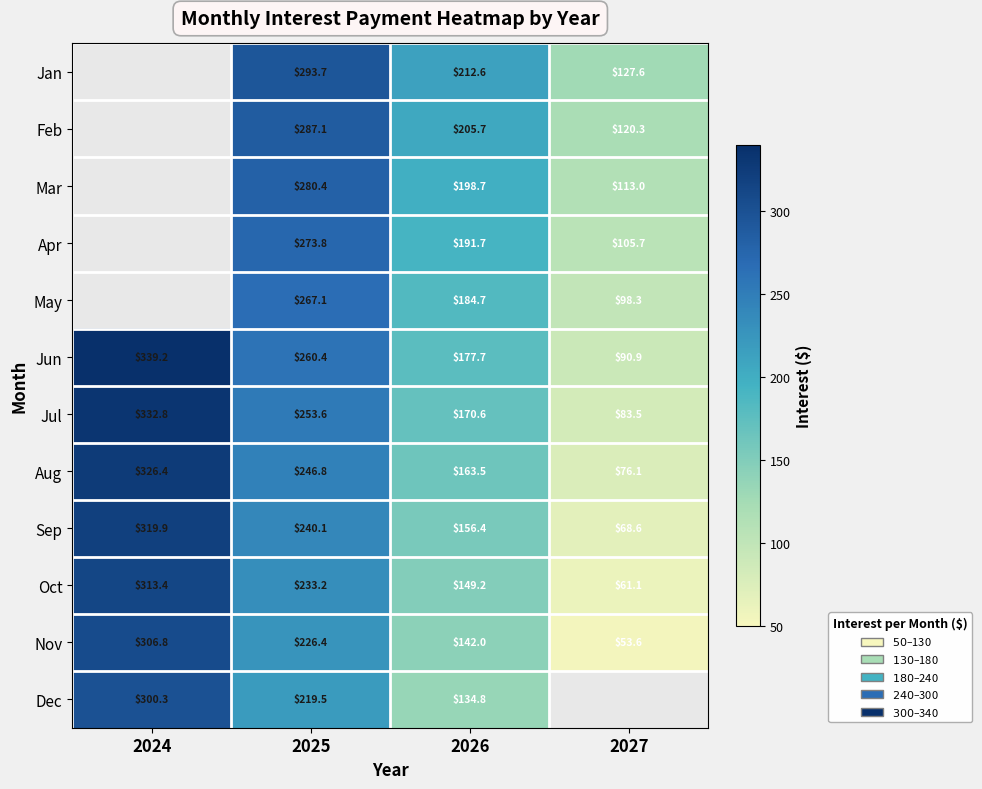

Rank the series at 2025 from lowest to highest value.

Dec, Nov, Oct, Sep, Aug, Jul, Jun, May, Apr, Mar, Feb, Jan